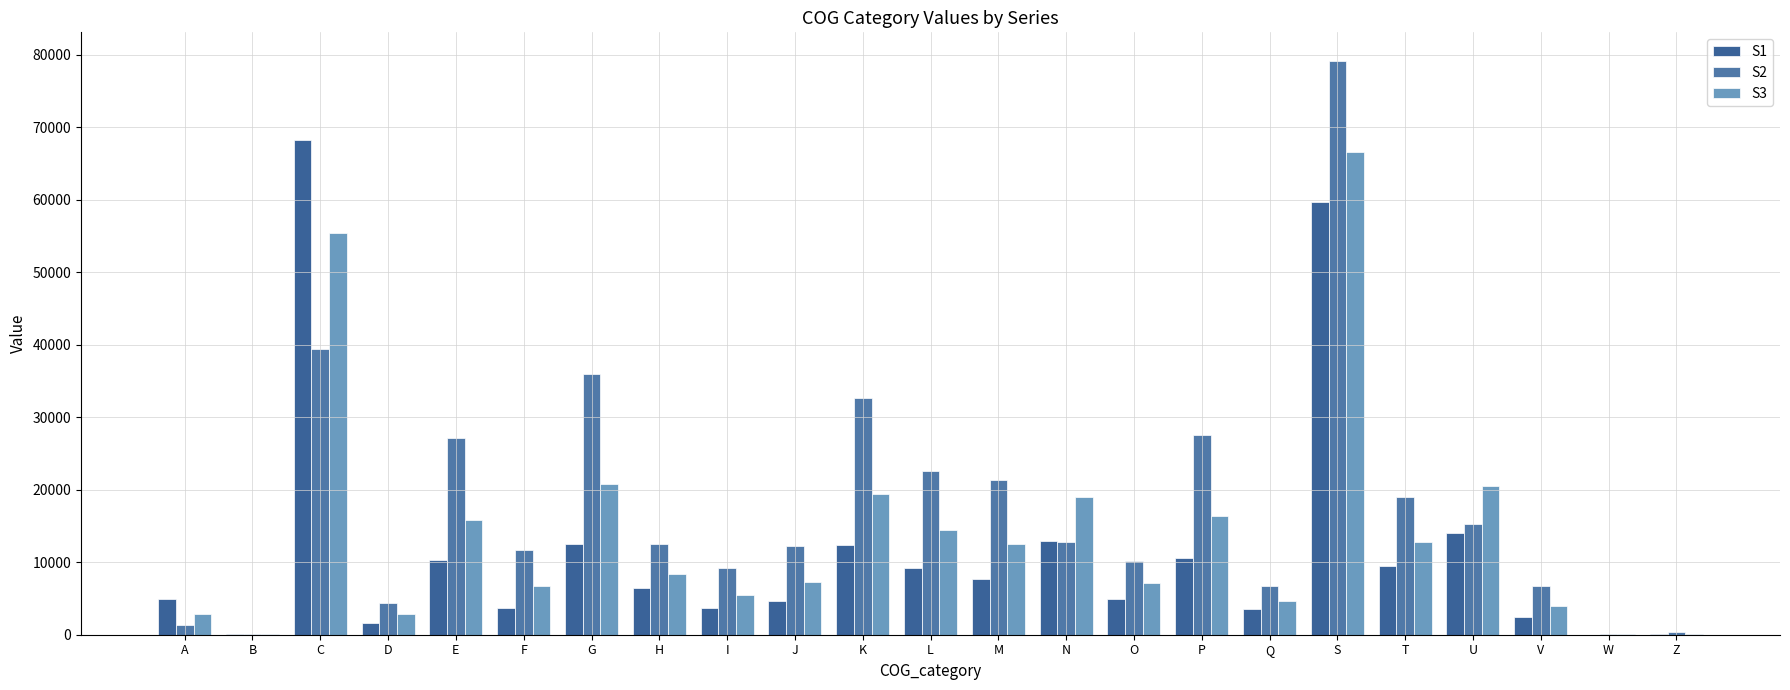

Reading right to left, extract all data points from this chart.

S1: Z=89.3	W=15.2	V=2503.9	U=14067.1	T=9520.3	S=59656.9	Q=3531.5	P=10521.2	O=4957.2	N=12945.2	M=7747.0	L=9173.6	K=12312.1	J=4628.0	I=3716.4	H=6417.4	G=12574.3	F=3710.0	E=10266.7	D=1549.0	C=68200.2	B=36.4	A=4898.7
S2: Z=348.4	W=137.0	V=6735.9	U=15238.9	T=18964.0	S=79108.0	Q=6748.9	P=27515.3	O=10179.8	N=12738.5	M=21361.8	L=22574.5	K=32635.4	J=12172.5	I=9235.7	H=12574.8	G=35915.5	F=11627.2	E=27105.0	D=4395.3	C=39449.0	B=63.6	A=1315.4
S3: Z=151.6	W=80.8	V=3898.2	U=20530.8	T=12794.8	S=66497.3	Q=4677.9	P=16393.0	O=7081.8	N=19040.4	M=12525.1	L=14508.7	K=19427.4	J=7288.1	I=5455.9	H=8363.0	G=20725.7	F=6722.8	E=15796.9	D=2897.8	C=55326.0	B=53.0	A=2867.3